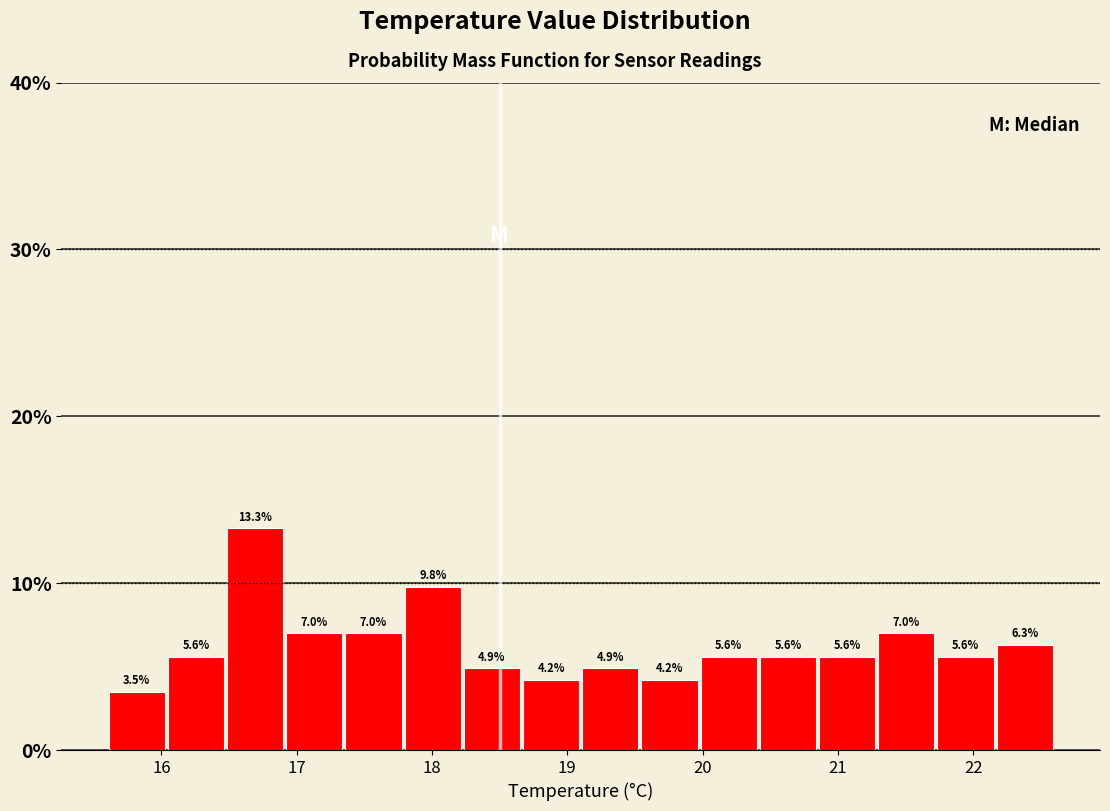

Reading left to right, list every bar in this chart as the range it spans on the x-axis followed by its height. The bar edges are not printed on the chart, so give them approximately, as read against the axis.

15.6 to 16.0: 3.5
16.0 to 16.5: 5.6
16.5 to 16.9: 13.3
16.9 to 17.4: 7.0
17.4 to 17.8: 7.0
17.8 to 18.2: 9.8
18.2 to 18.7: 4.9
18.7 to 19.1: 4.2
19.1 to 19.5: 4.9
19.5 to 20.0: 4.2
20.0 to 20.4: 5.6
20.4 to 20.9: 5.6
20.9 to 21.3: 5.6
21.3 to 21.7: 7.0
21.7 to 22.2: 5.6
22.2 to 22.6: 6.3